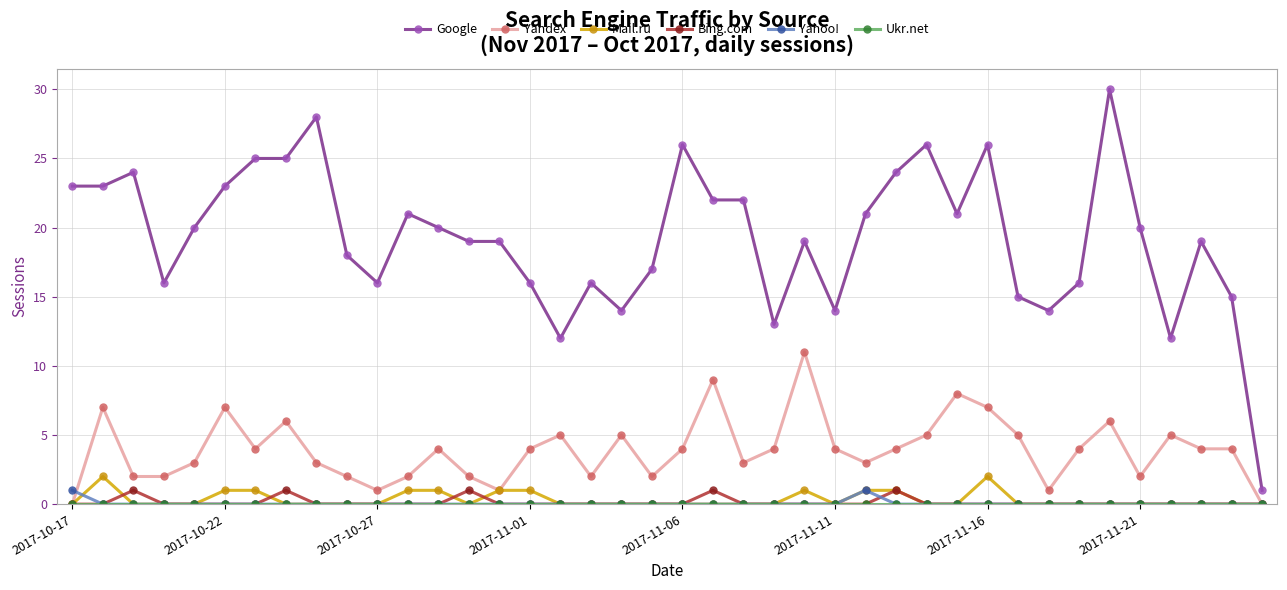

True or false: Yahoo! and Google intersect in this chart.

False